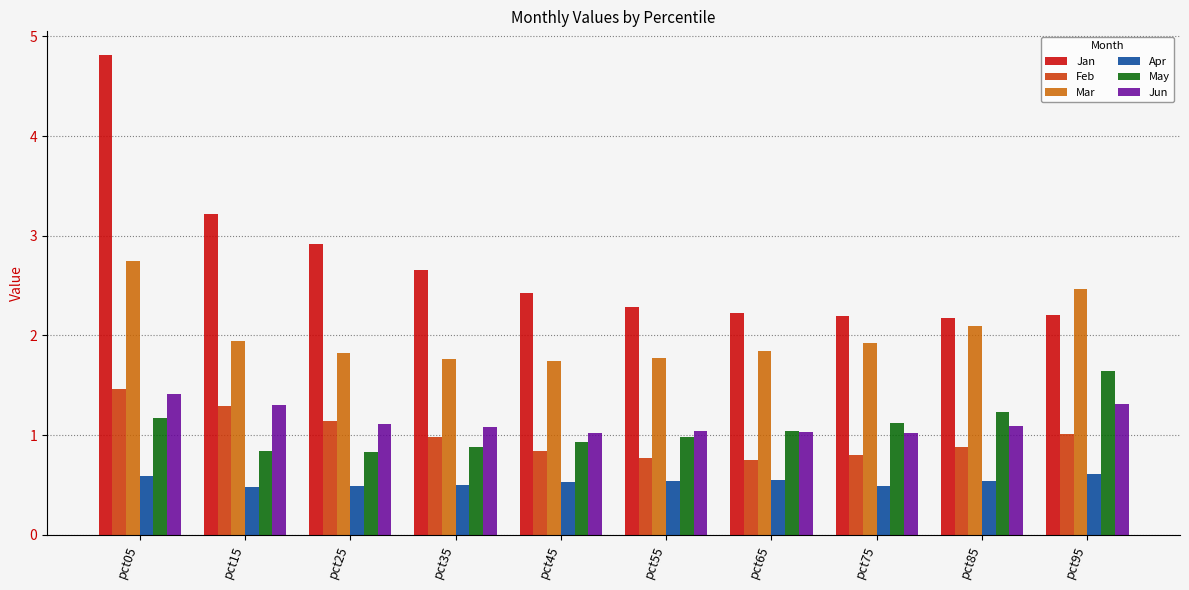

The value of Jan at pct65 is 2.2. True or false?

True